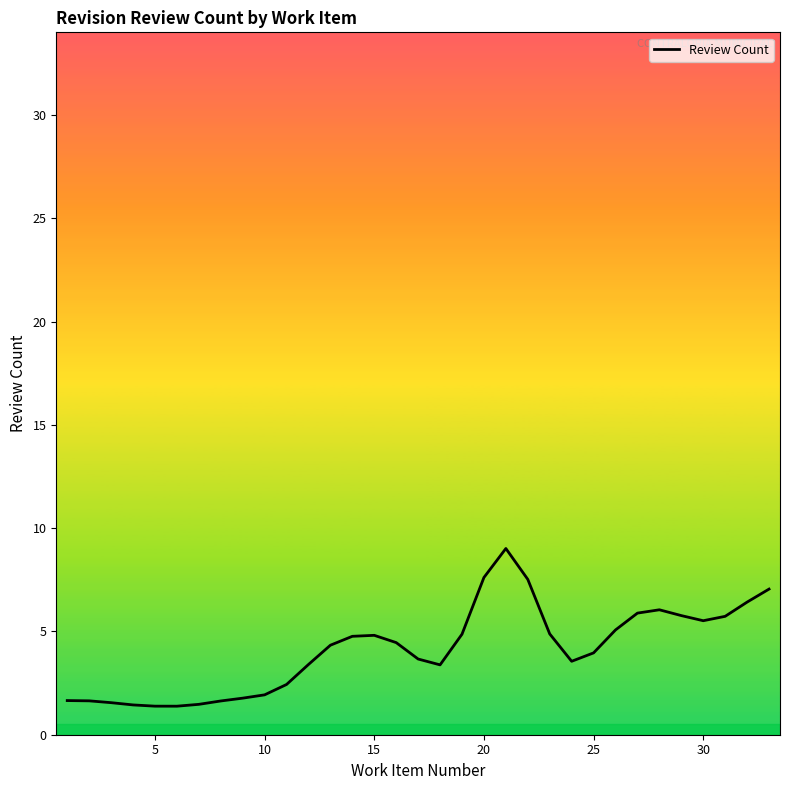

What is the greatest value displayed?

9.0